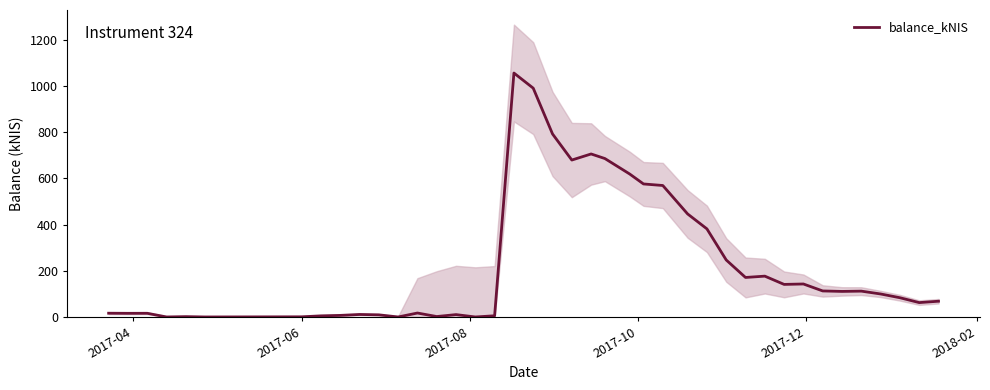

Is it true that the value at 30 is 73.4?

False